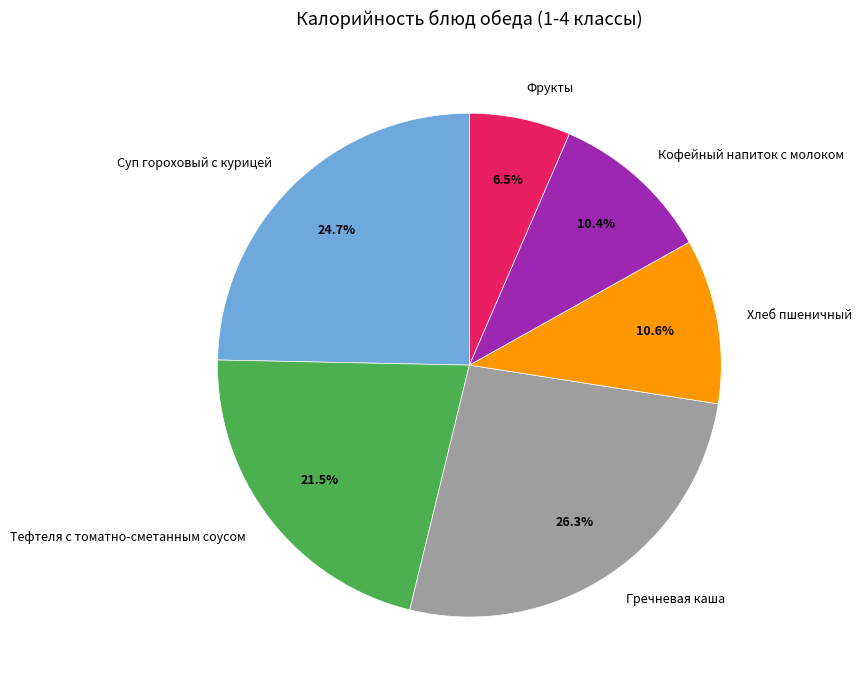

How many segments does this pie chart have?

6